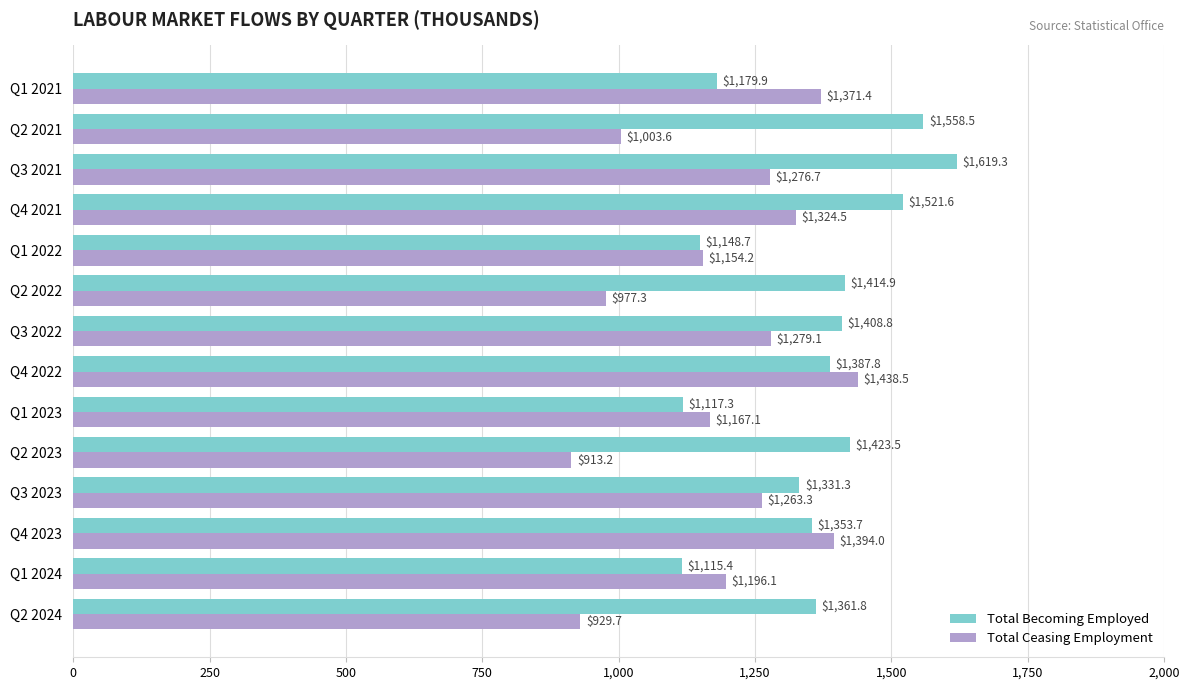

What is the approximate value of Total Becoming Employed at Q1 2022?

1148.7